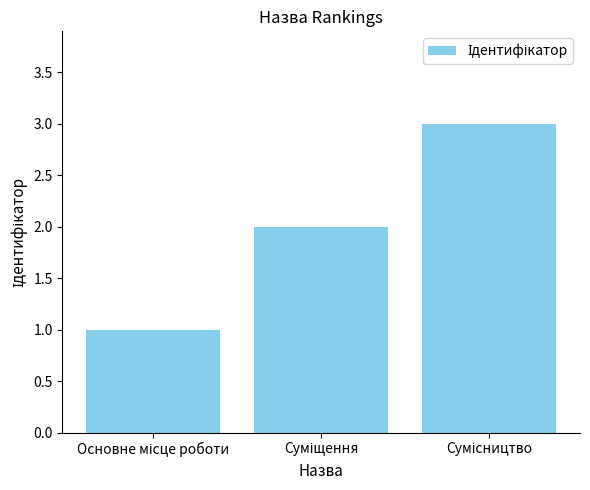

What is the sum of all values?

6